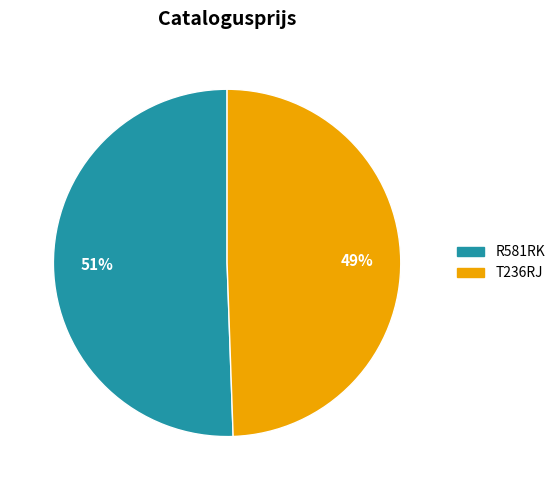

How many segments does this pie chart have?

2